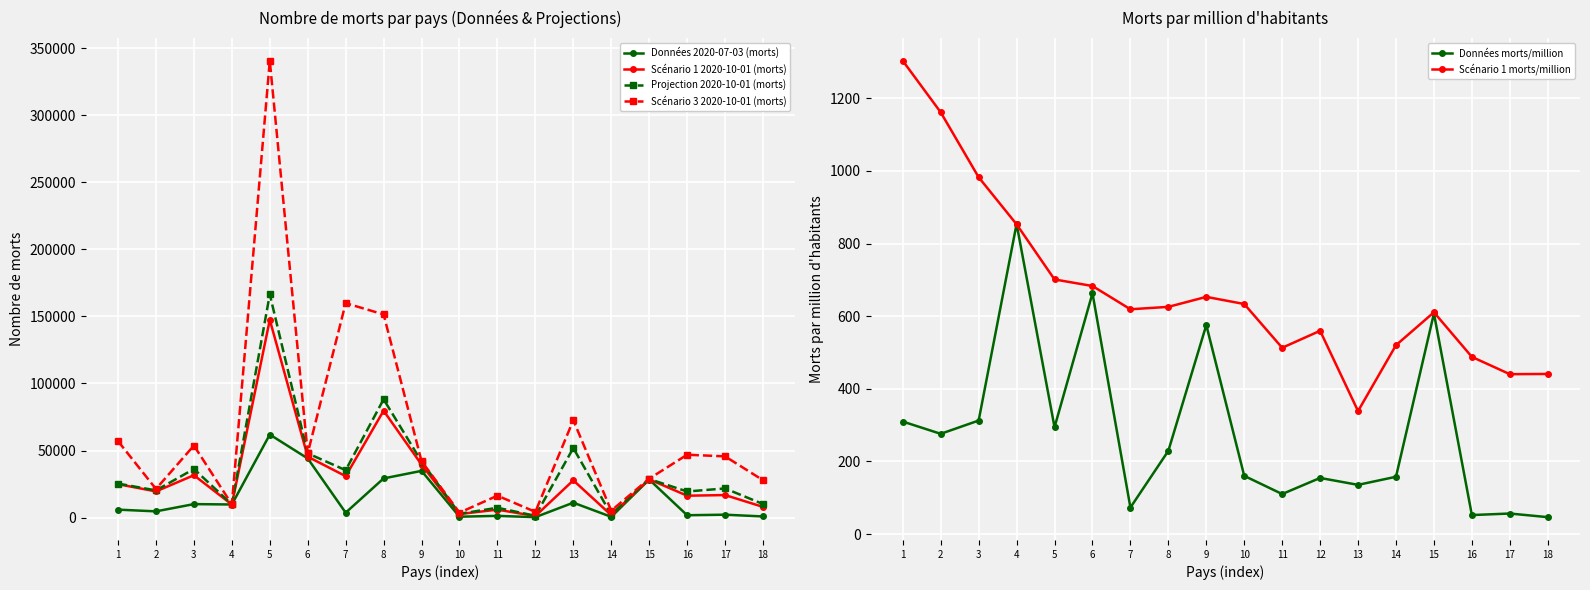

Between 1 and 16, which series saw the biggest shift?

Scénario 3 2020-10-01 (morts)